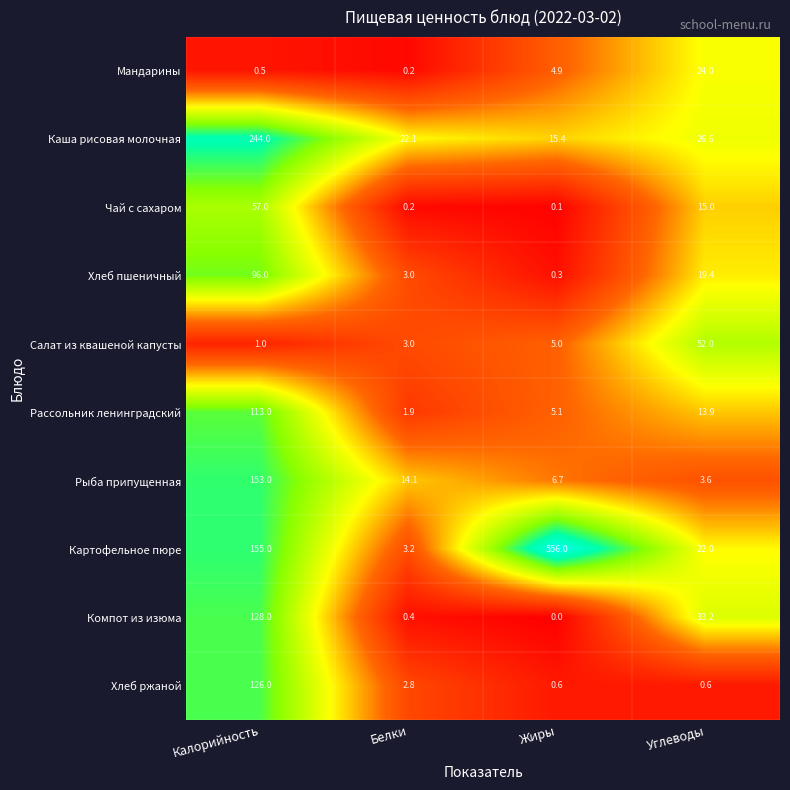

What is the total value across all series at Калорийность?

1073.5